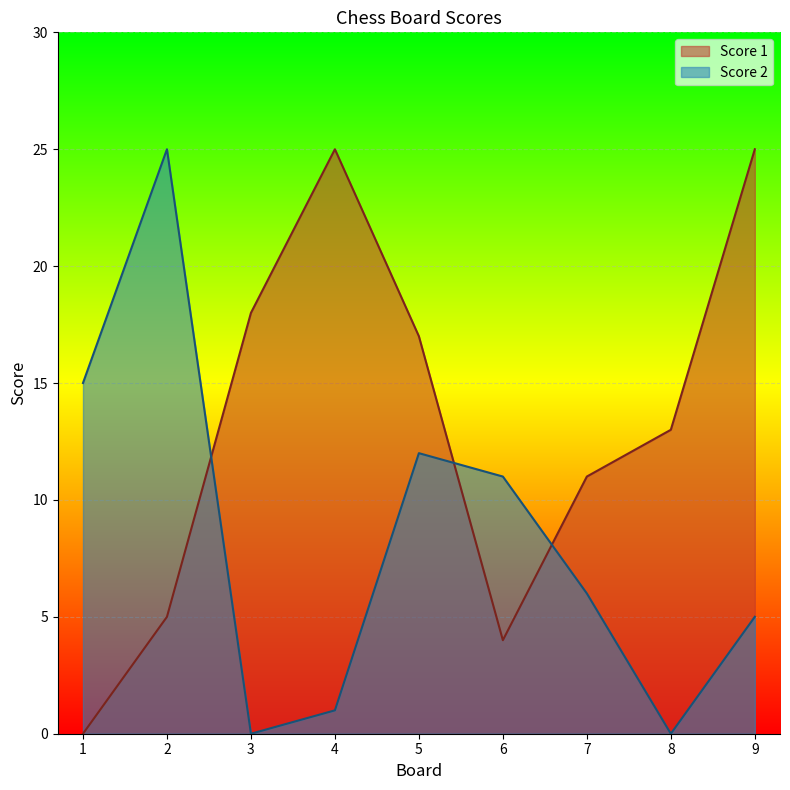

What is the difference between the second highest and second lowest values in the Score 1 series?

21